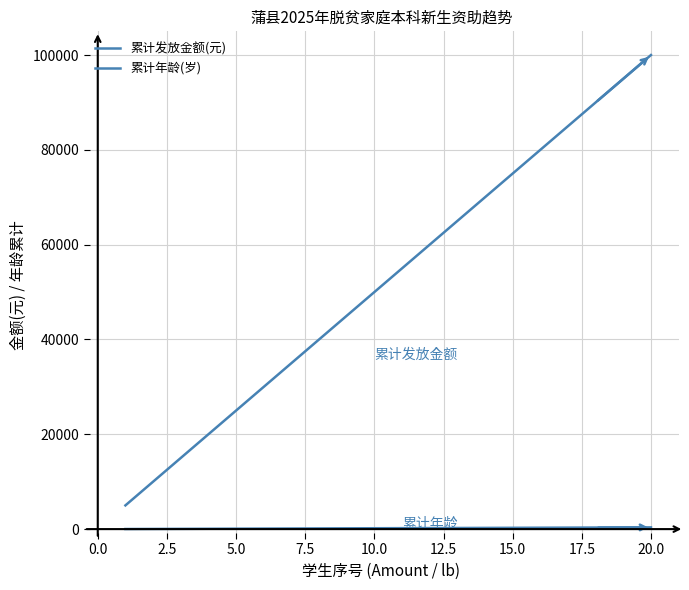

Count the number of categories in the chart.

20